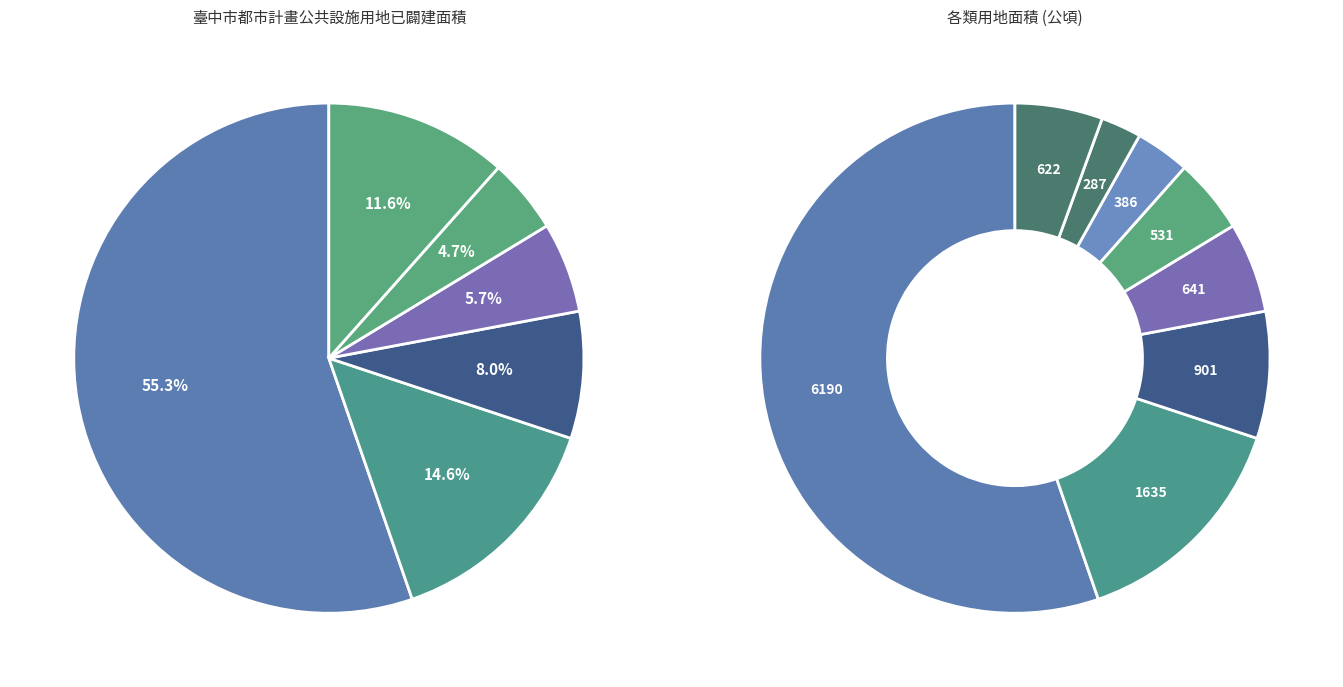

Does any single category account for the majority?

Yes